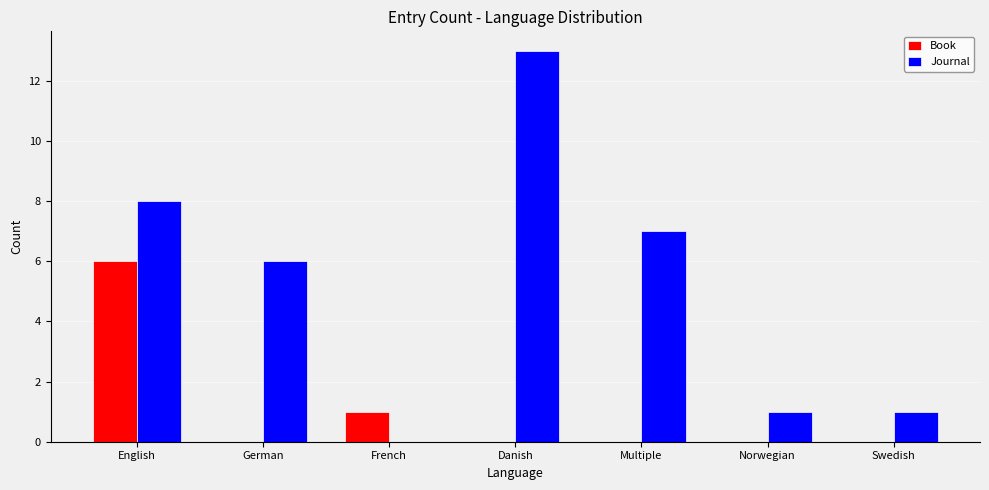

Is it true that Book equals 8 at English?

False